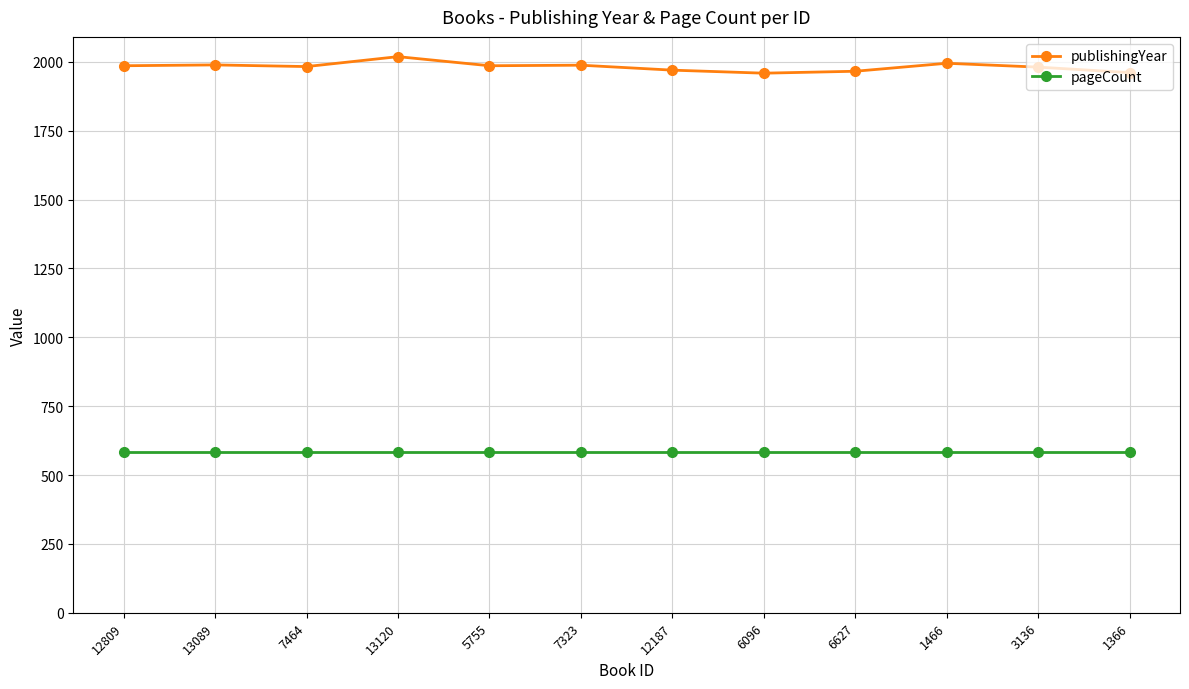

What position from the left is 12187?

7